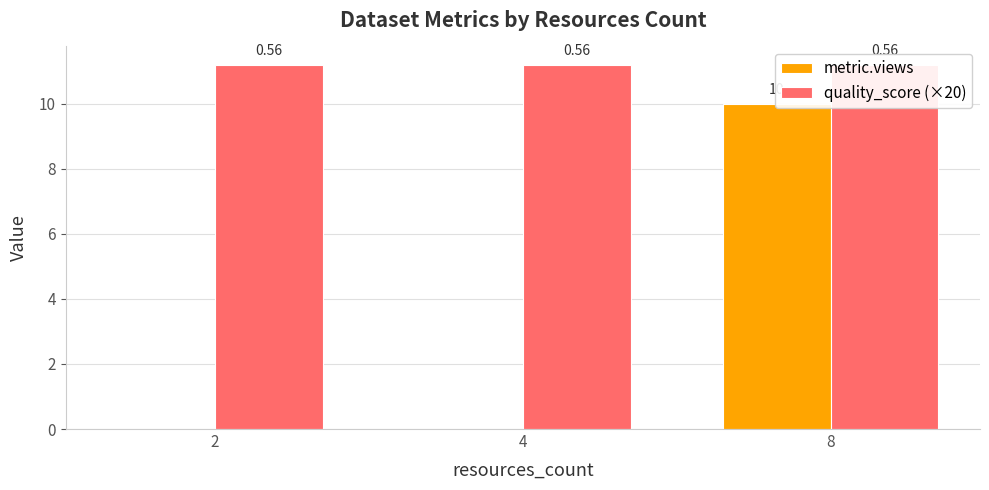

At which category is the sum across all series the highest?

8